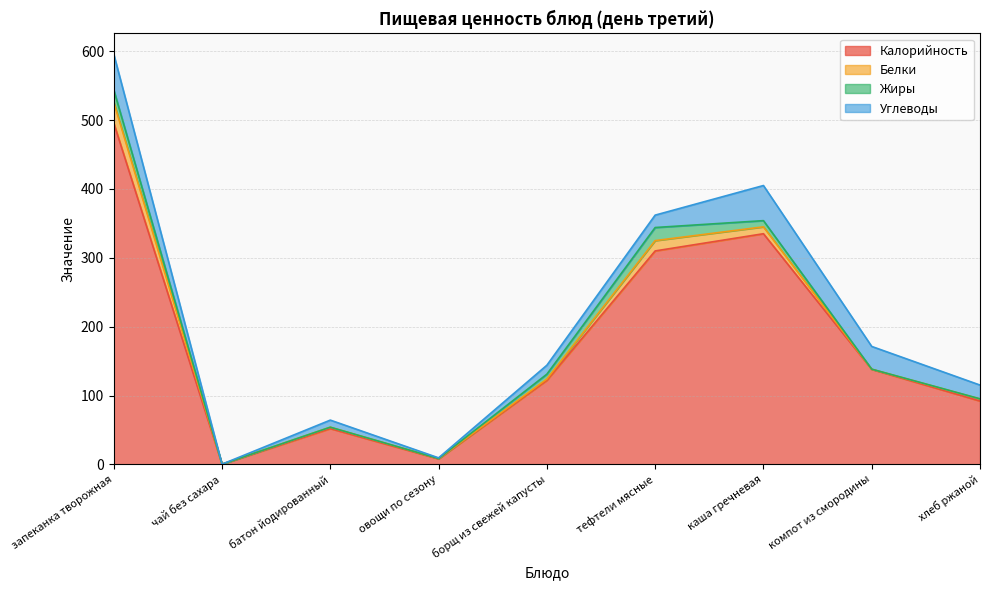

Where is the first local minimum for Углеводы?

чай без сахара